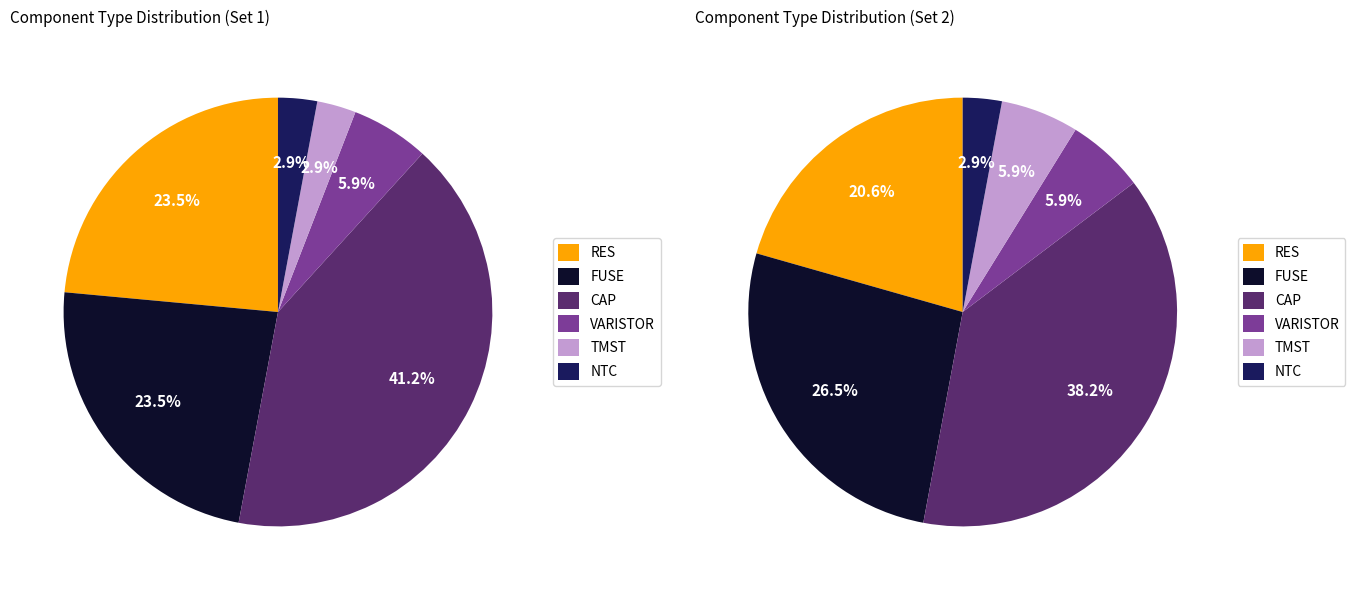

Combined, what portion of the pie is VARISTOR and NTC?

8.8%